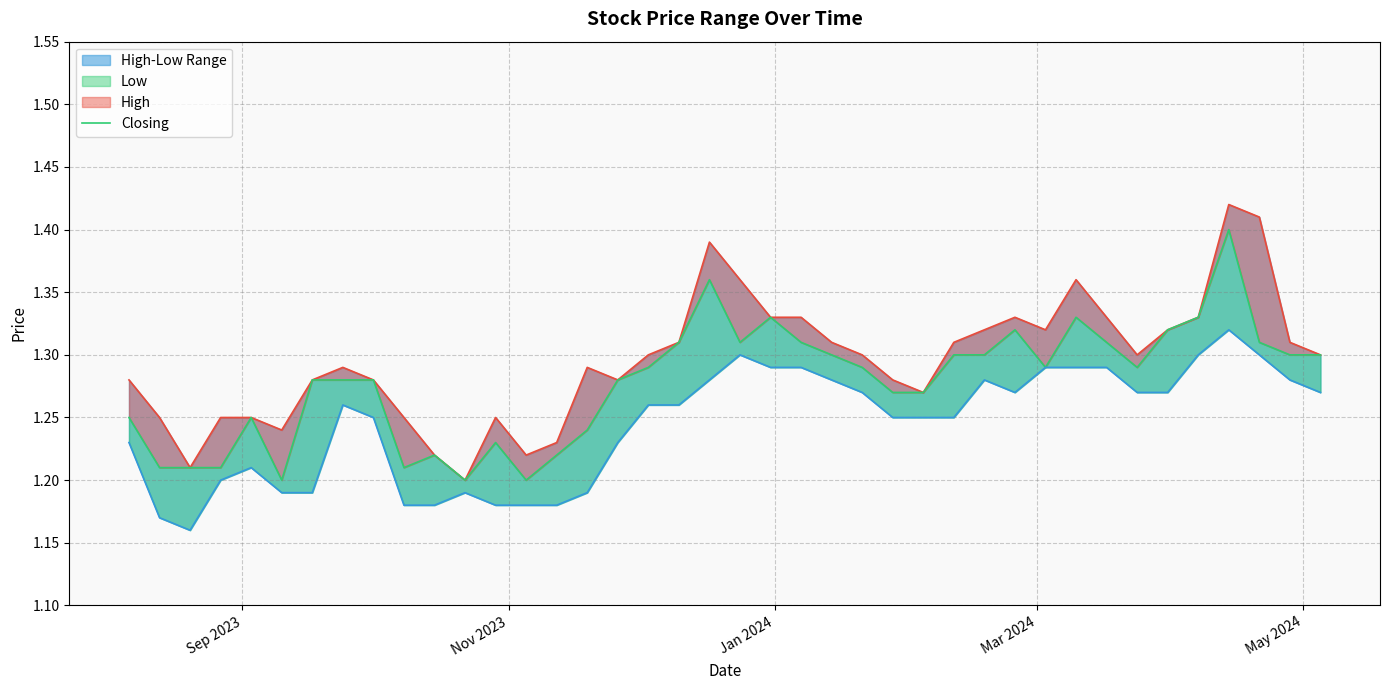

What is the sum of all Closing values?

51.1